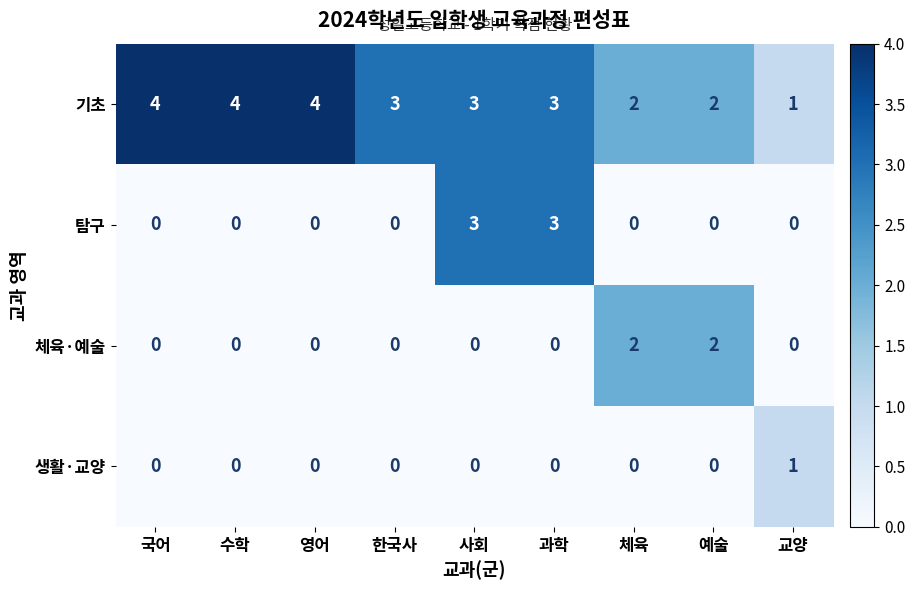

How many 기초 values are between 2 and 4?

8